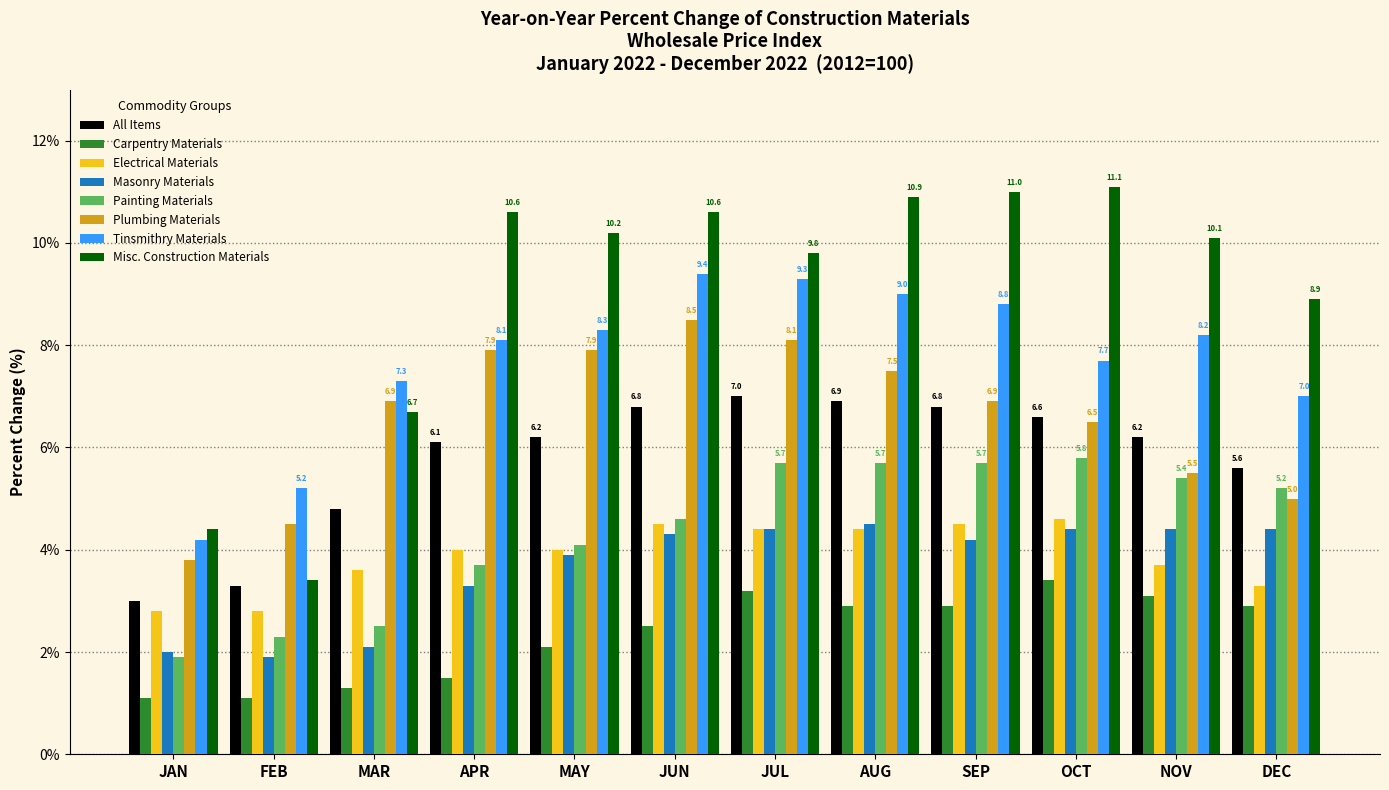

Is the value of Electrical Materials at DEC greater than the value of Plumbing Materials at OCT?

No